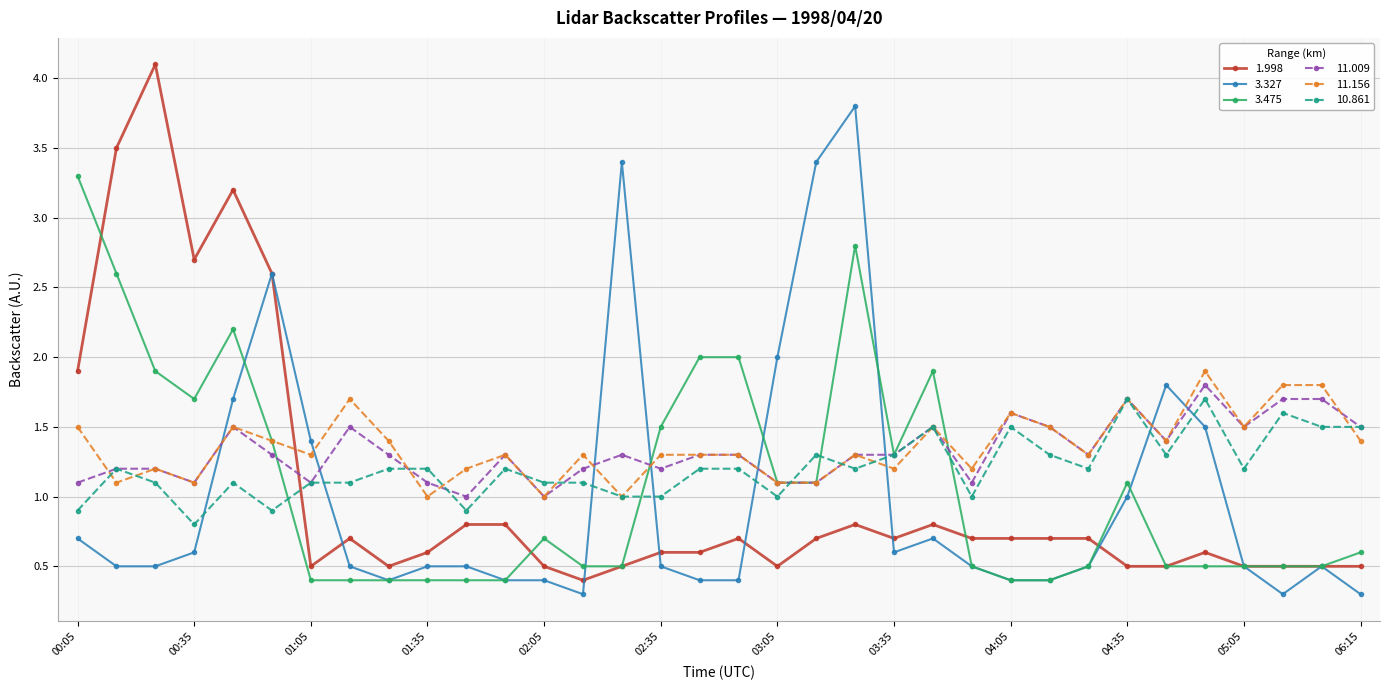

True or false: 11.156 has more than 1 interior local peaks.

True